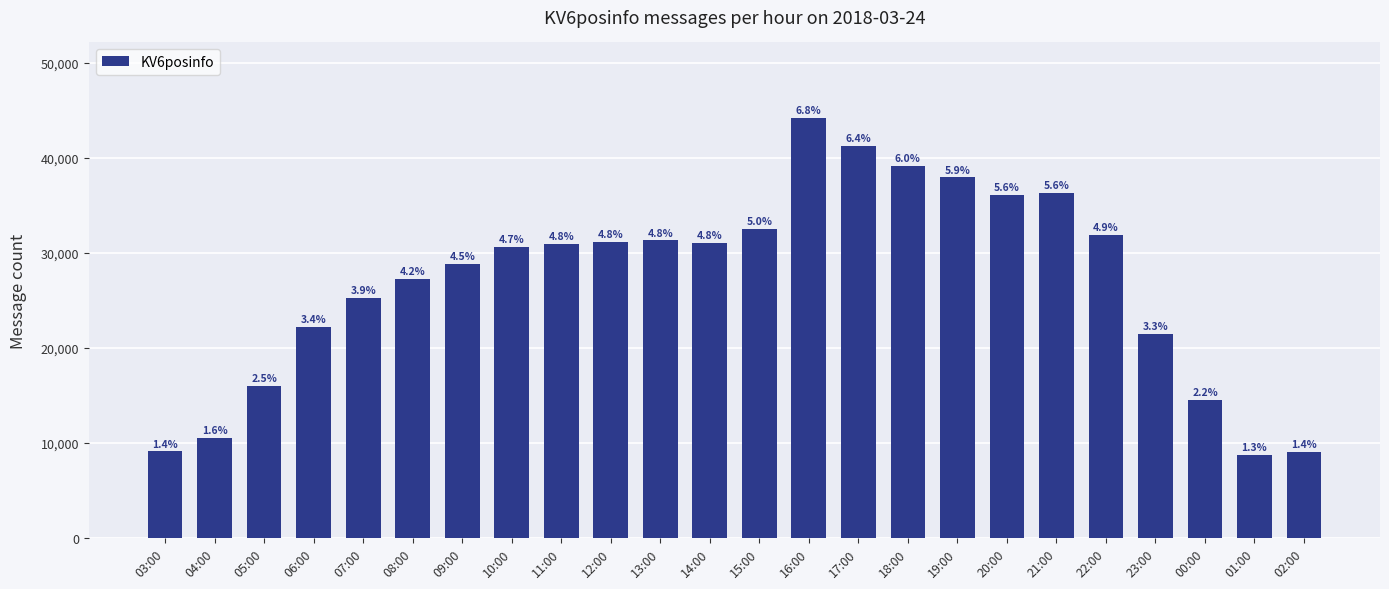

How many bars are there in total?

24